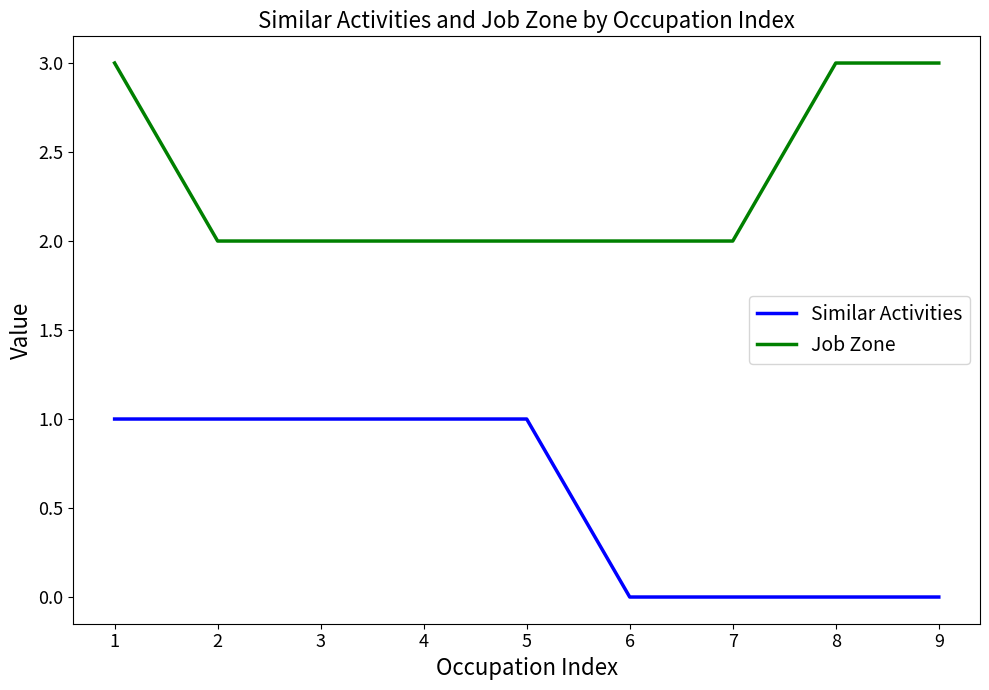

List the series in order of their peak value, highest first.

Job Zone, Similar Activities